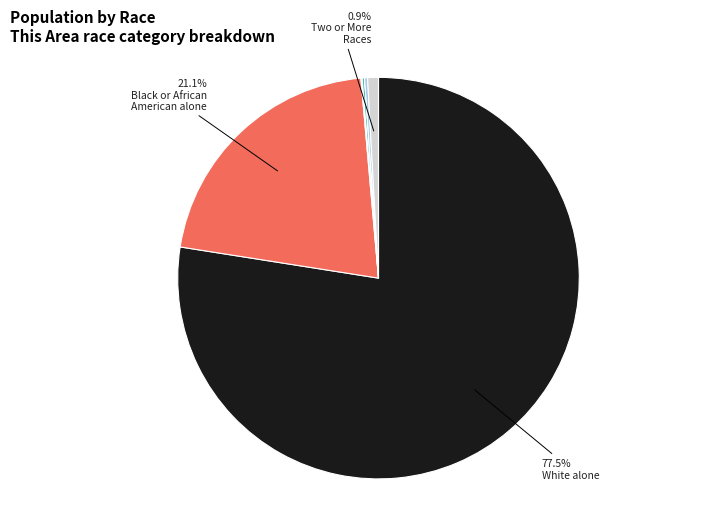

Is there a majority slice in this chart?

Yes